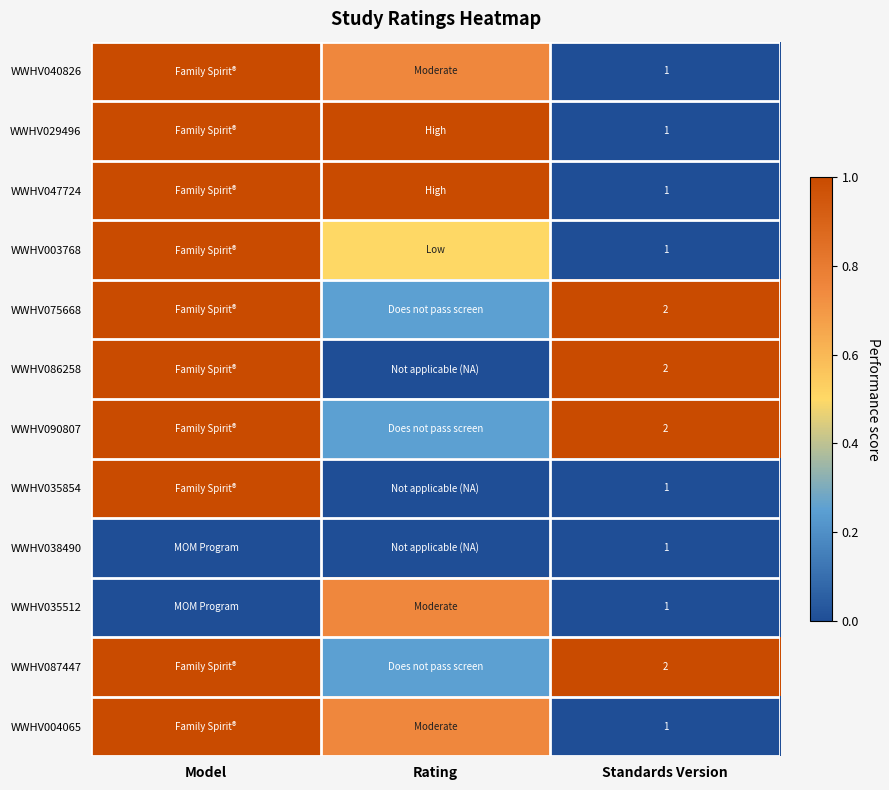

Between Model and Standards Version, which is larger?

Model